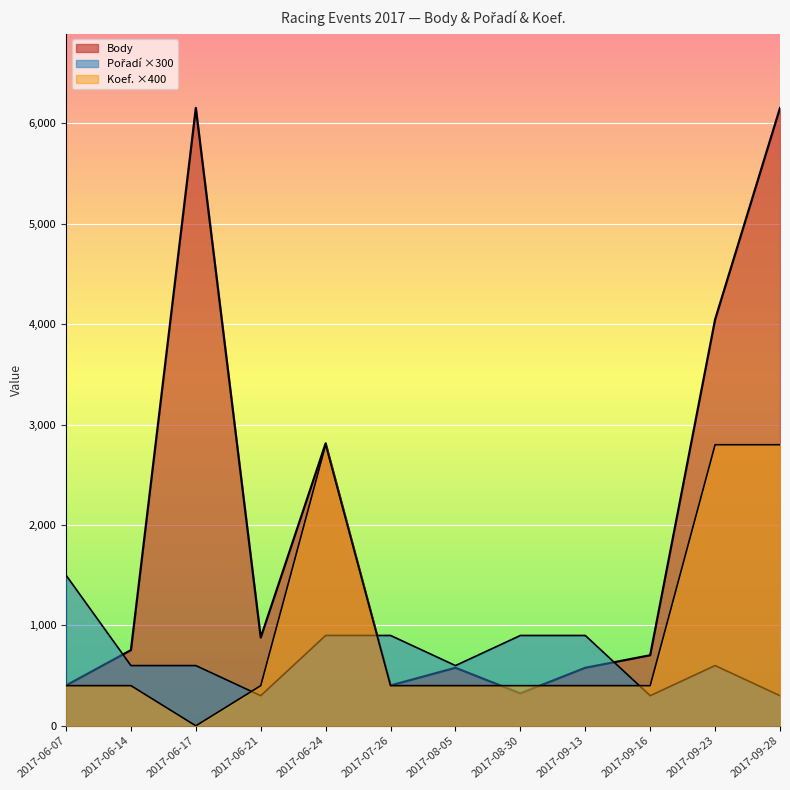

True or false: Body has a value of 2814 at 2017-06-24.

True